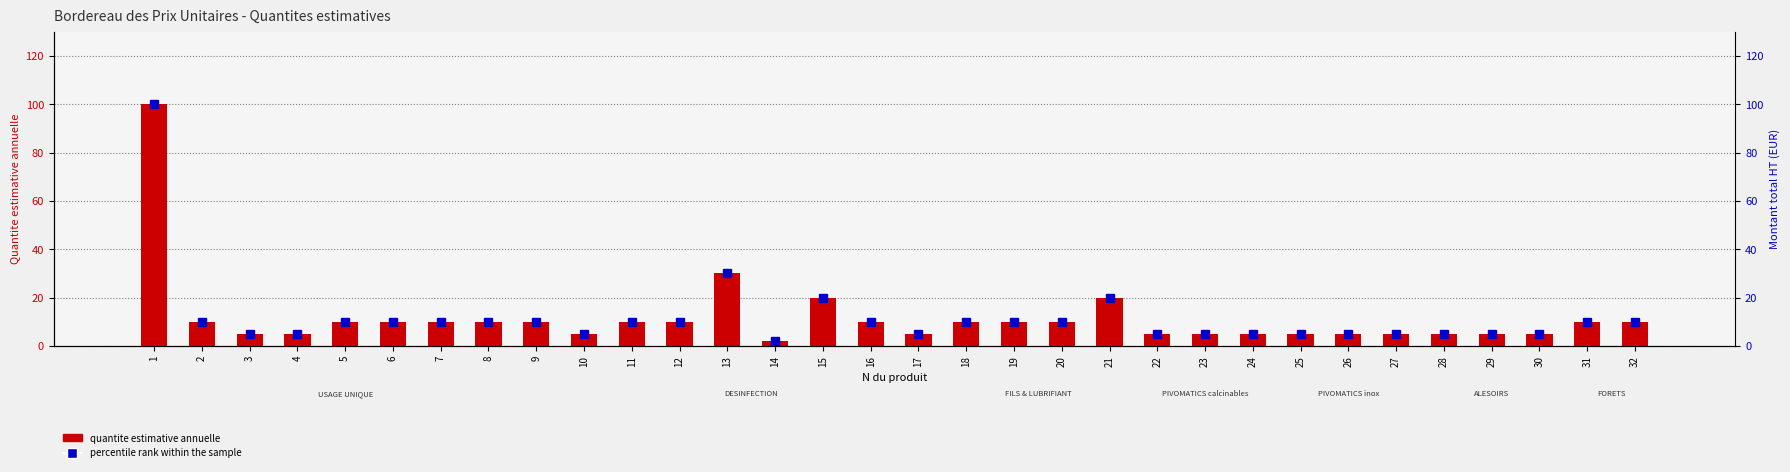

Is the value of quantite estimative annuelle at 30 greater than the value of percentile rank within the sample at 5?

No